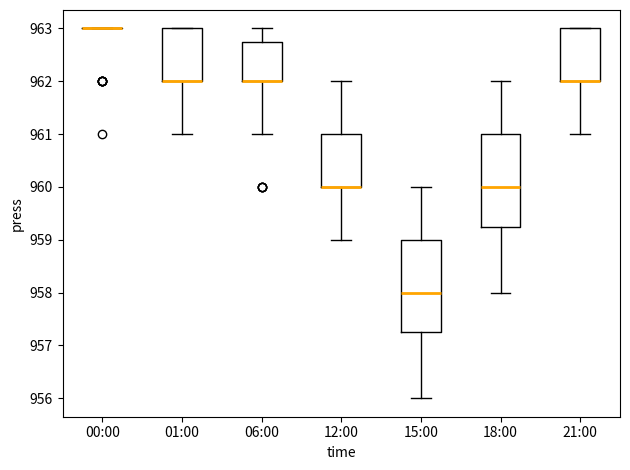

Reading left to right, read every box against the y-axis: the position of its median line, the range the box covers, and the ends of its whiskers. The values are not printed on the chart, so give them approximately, as read against the axis.

00:00: box collapsed to a line at 963.0, whiskers 963.0 to 963.0
01:00: median 962.0 (drawn on the box's lower edge), box 962.0 to 963.0, whiskers 961.0 to 963.0
06:00: median 962.0 (drawn on the box's lower edge), box 962.0 to 962.8, whiskers 961.0 to 963.0
12:00: median 960.0 (drawn on the box's lower edge), box 960.0 to 961.0, whiskers 959.0 to 962.0
15:00: median 958.0, box 957.3 to 959.0, whiskers 956.0 to 960.0
18:00: median 960.0, box 959.3 to 961.0, whiskers 958.0 to 962.0
21:00: median 962.0 (drawn on the box's lower edge), box 962.0 to 963.0, whiskers 961.0 to 963.0